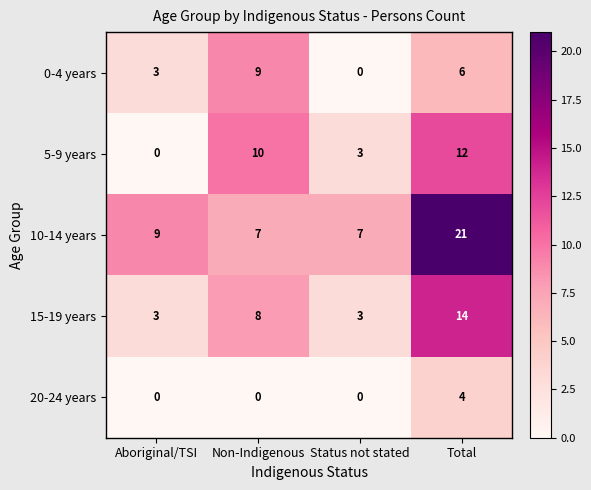

At which category does the chart reach its peak across all series?

Total